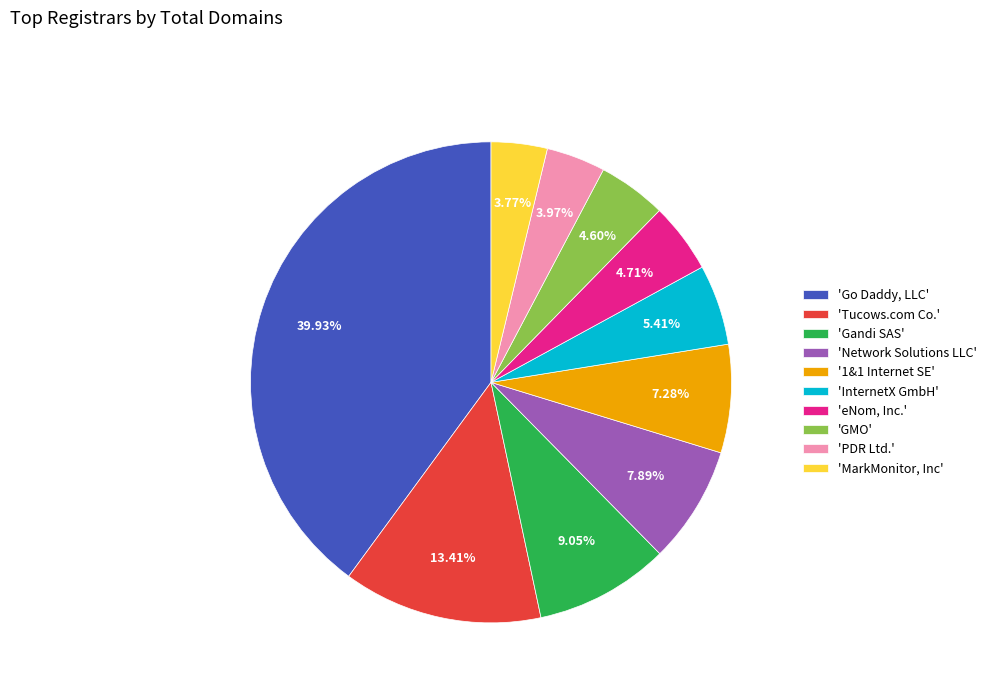

How many slices are in this pie chart?

10